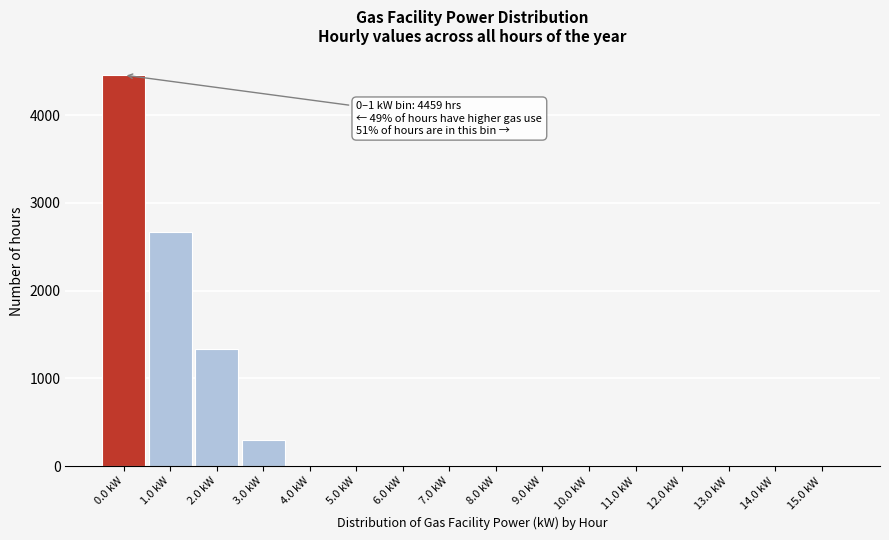

What is the sum of all values?

8760